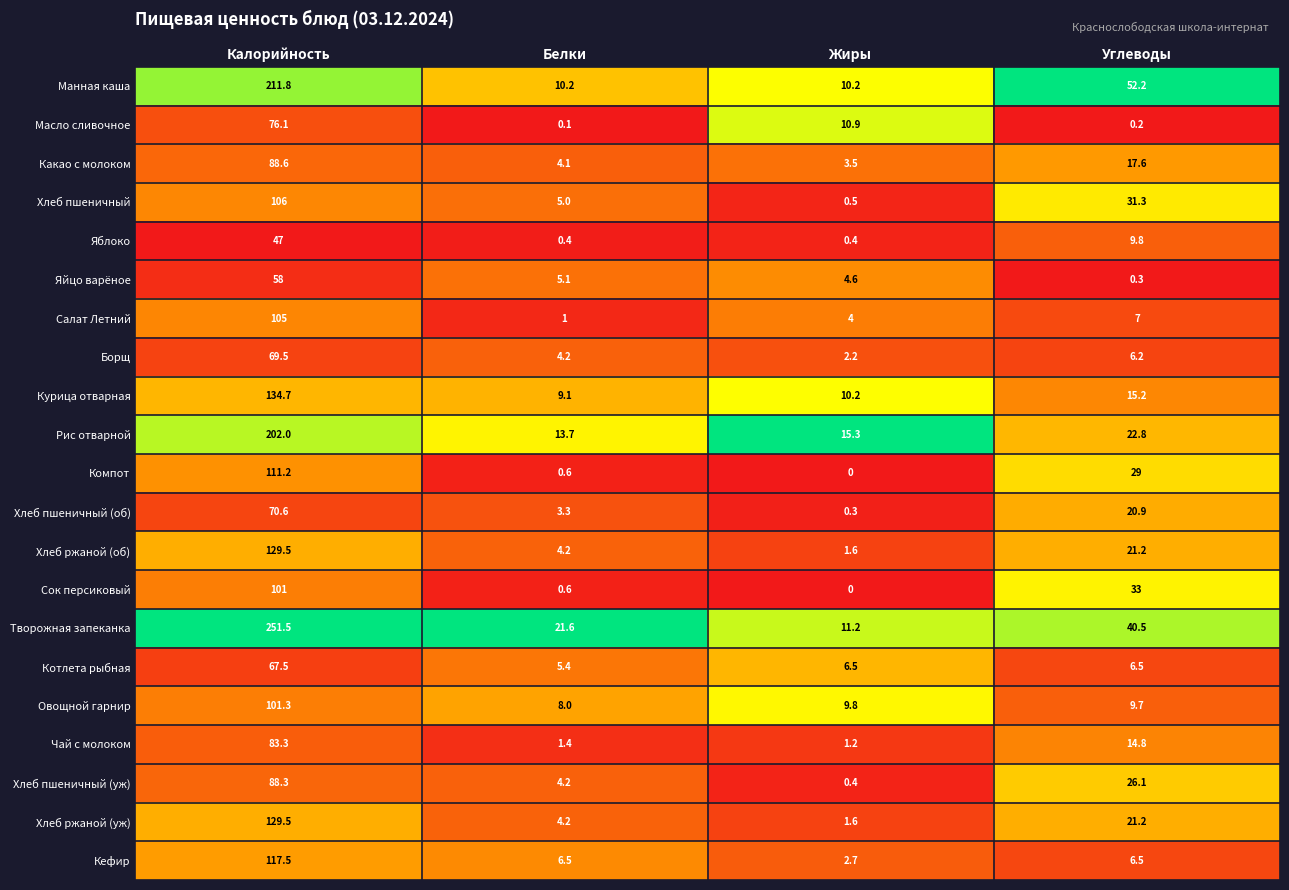

The value of Яйцо варёное at Белки is 5.1. True or false?

True